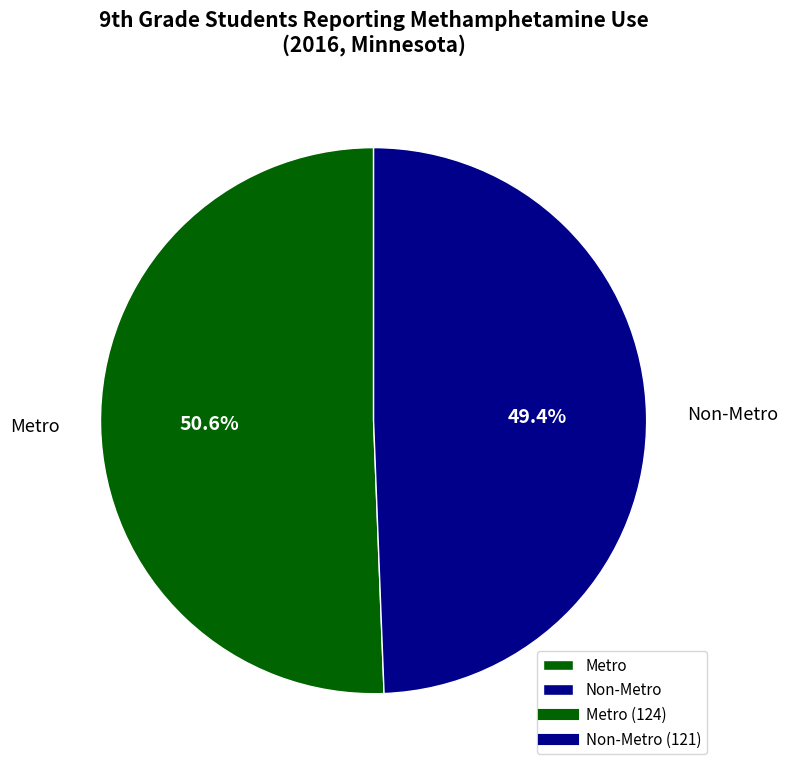

How much of the chart is everything except Non-Metro?

50.6%